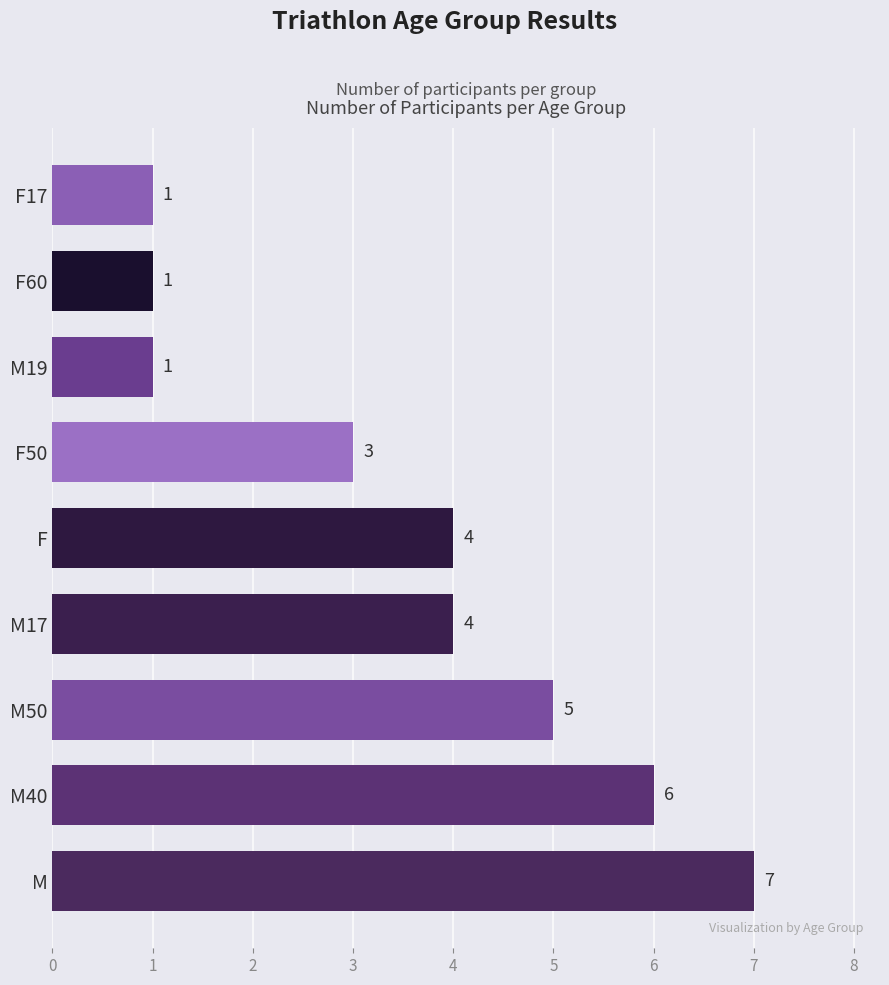

Which has a higher value, M40 or F60?

M40